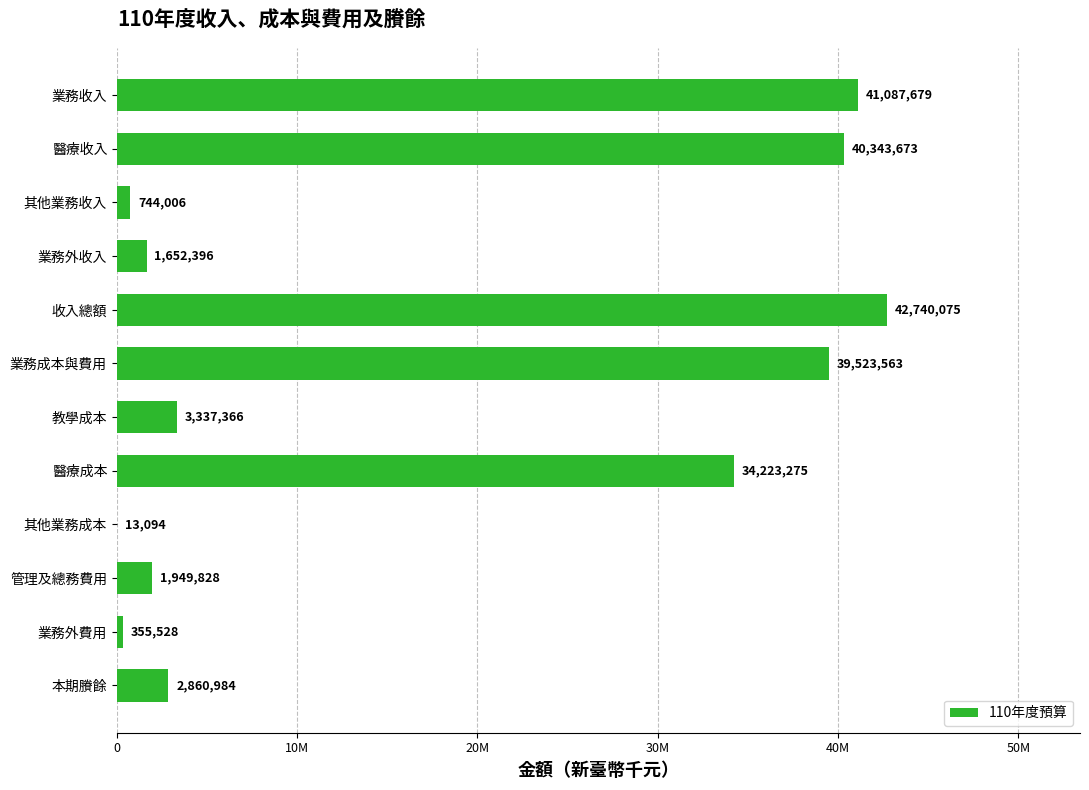

What is the difference between the maximum and minimum values?

42726981